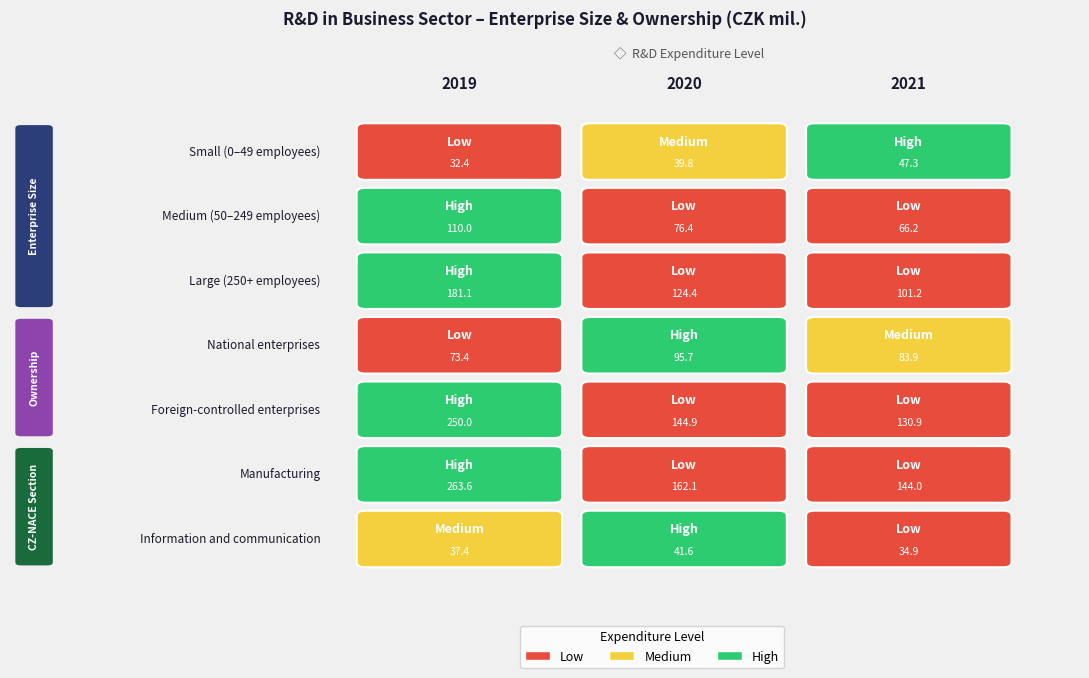

Count the number of data series in this chart.

7